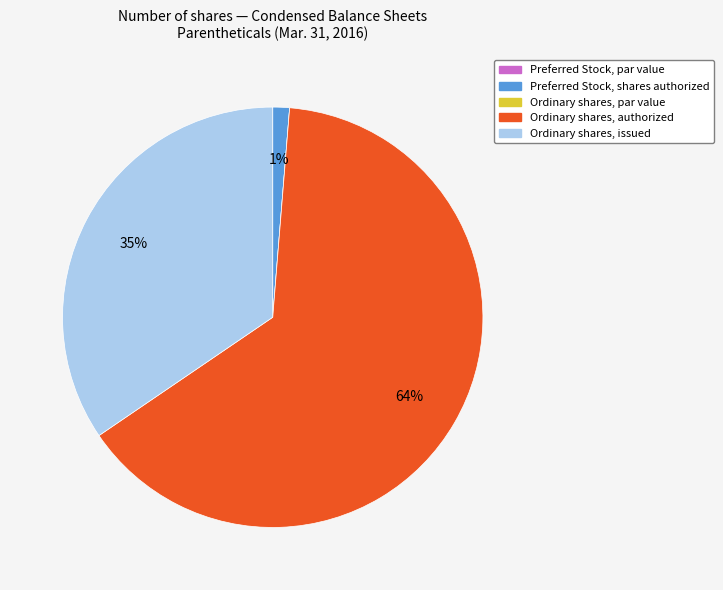

To the nearest percent, what percentage of the pie is Ordinary shares, authorized?

64%